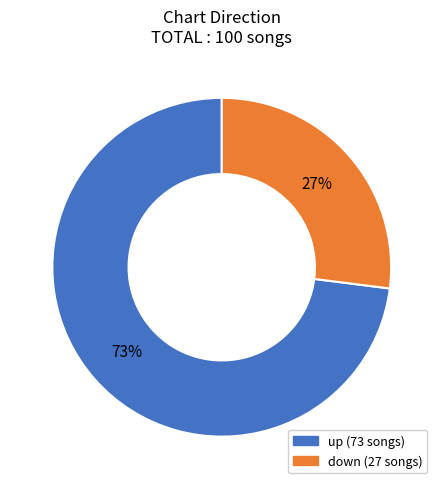

Approximately how many times larger is the value at up compared to down?

2.7